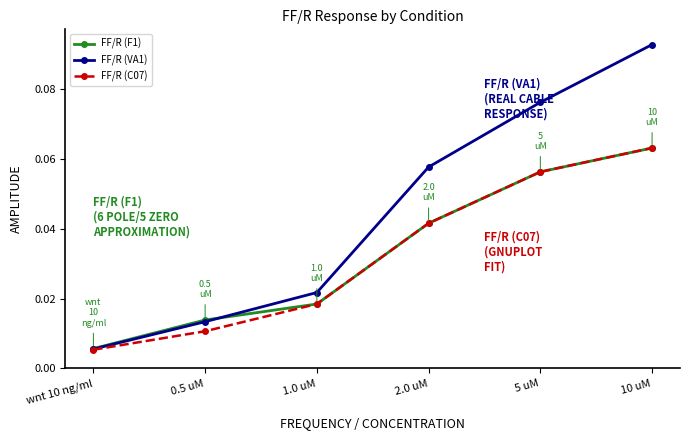

What is the label of the 2nd point from the right?

5 uM